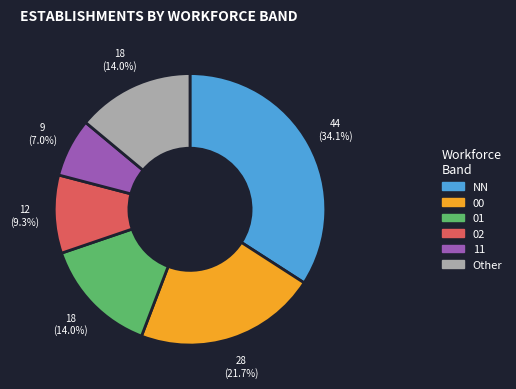

Does any single category account for the majority?

No